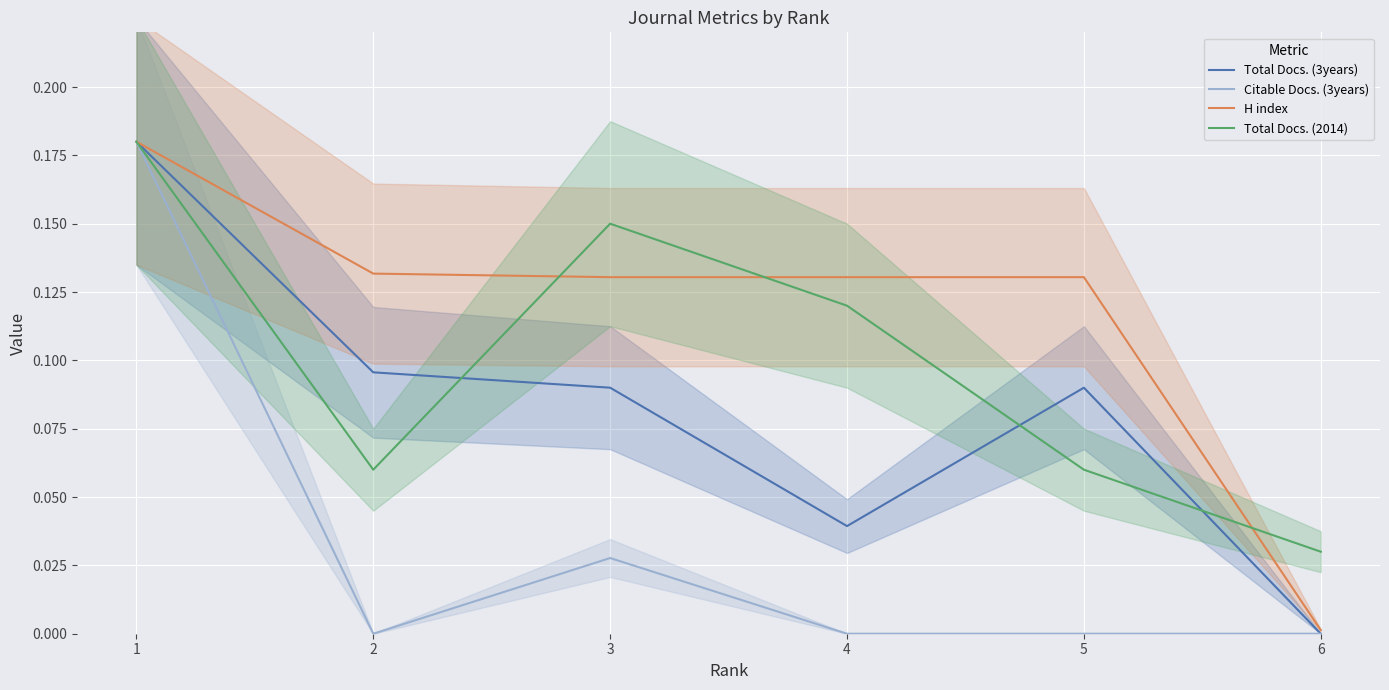

Reading left to right, what are all the values shown in this chart?

Total Docs. (3years): 0.2	0.1	0.1	0.0	0.1	0.0
Citable Docs. (3years): 0.2	0.0	0.0	0.0	0.0	0.0
H index: 0.2	0.1	0.1	0.1	0.1	0.0
Total Docs. (2014): 0.2	0.1	0.1	0.1	0.1	0.0